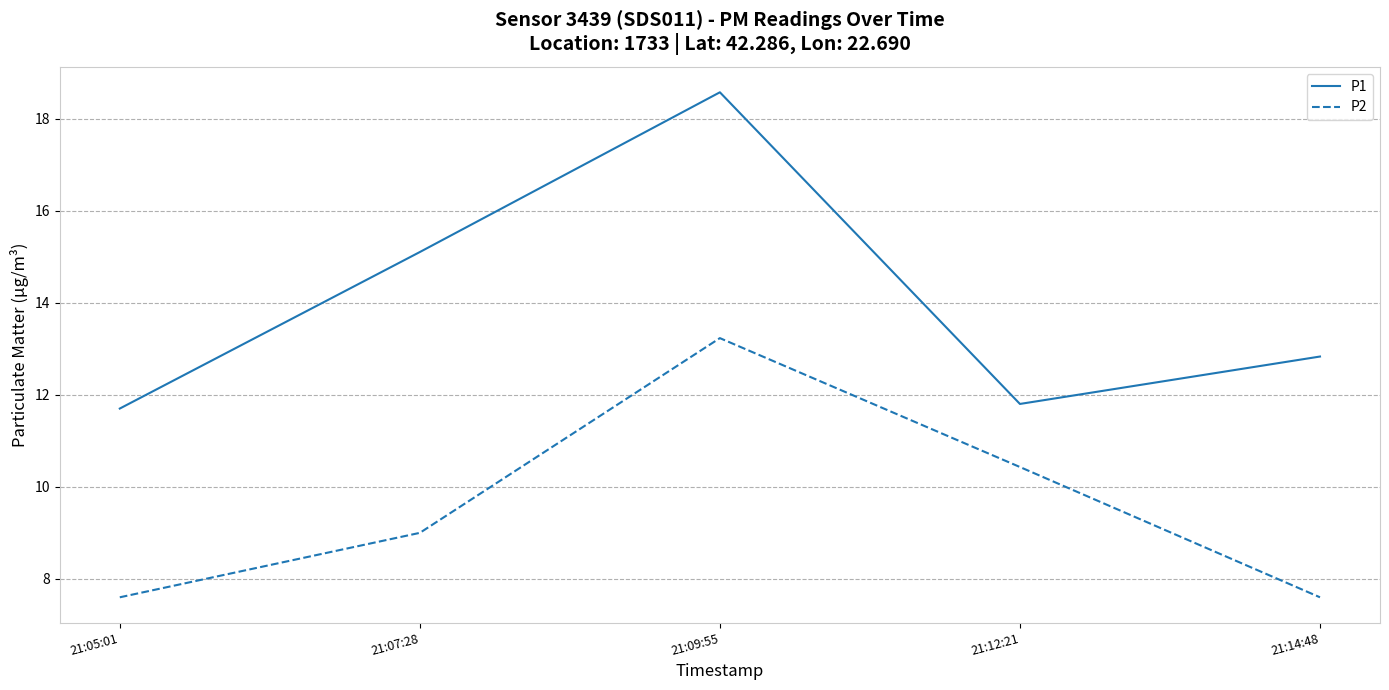

True or false: P1 has a value of 29.8 at 21:09:55.

False